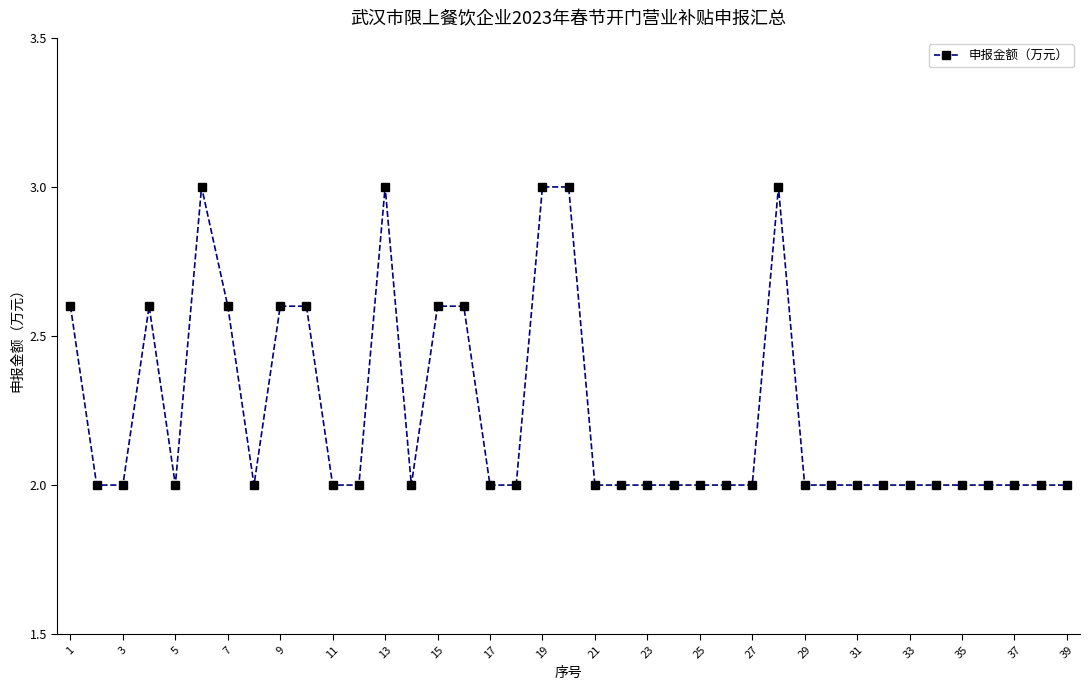

What is the greatest value displayed?

3.0